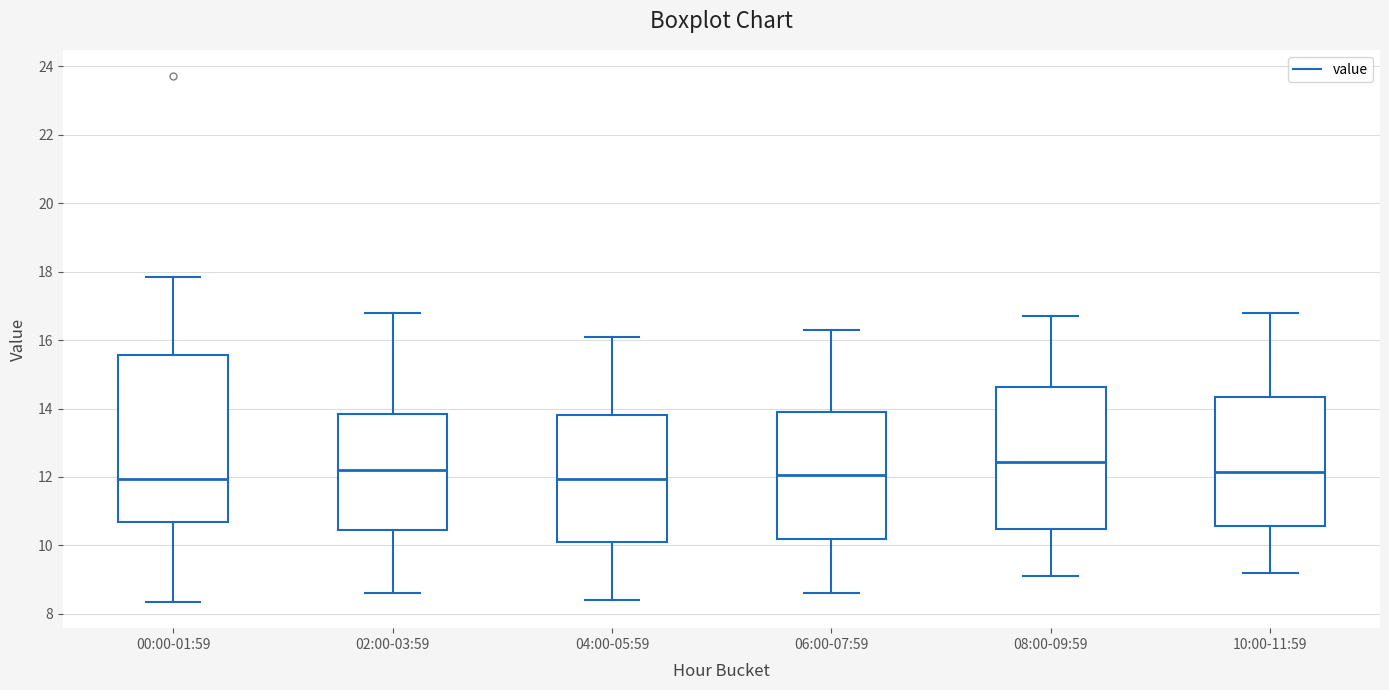

Reading left to right, transcribe this box plot: for each box, give where its median line is, the range the box spans, and where its two whiskers end, as read against the y-axis. The values are not printed on the chart, so give them approximately, as read against the axis.

00:00-01:59: median 12.0, box 10.6 to 15.6, whiskers 8.4 to 17.8
02:00-03:59: median 12.2, box 10.4 to 13.8, whiskers 8.6 to 16.8
04:00-05:59: median 12.0, box 10.2 to 13.8, whiskers 8.4 to 16.2
06:00-07:59: median 12.0, box 10.2 to 14.0, whiskers 8.6 to 16.4
08:00-09:59: median 12.4, box 10.4 to 14.6, whiskers 9.2 to 16.8
10:00-11:59: median 12.2, box 10.6 to 14.4, whiskers 9.2 to 16.8